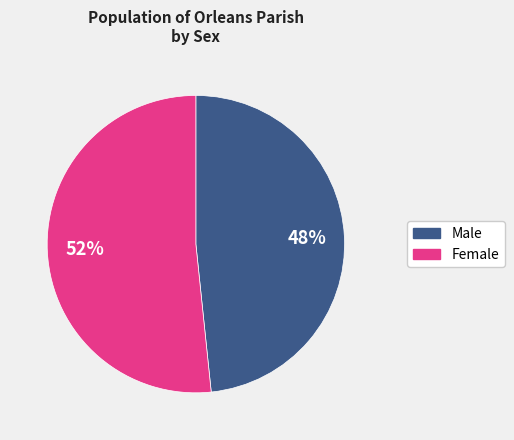

Approximately how many times larger is the value at Male compared to Female?

0.9